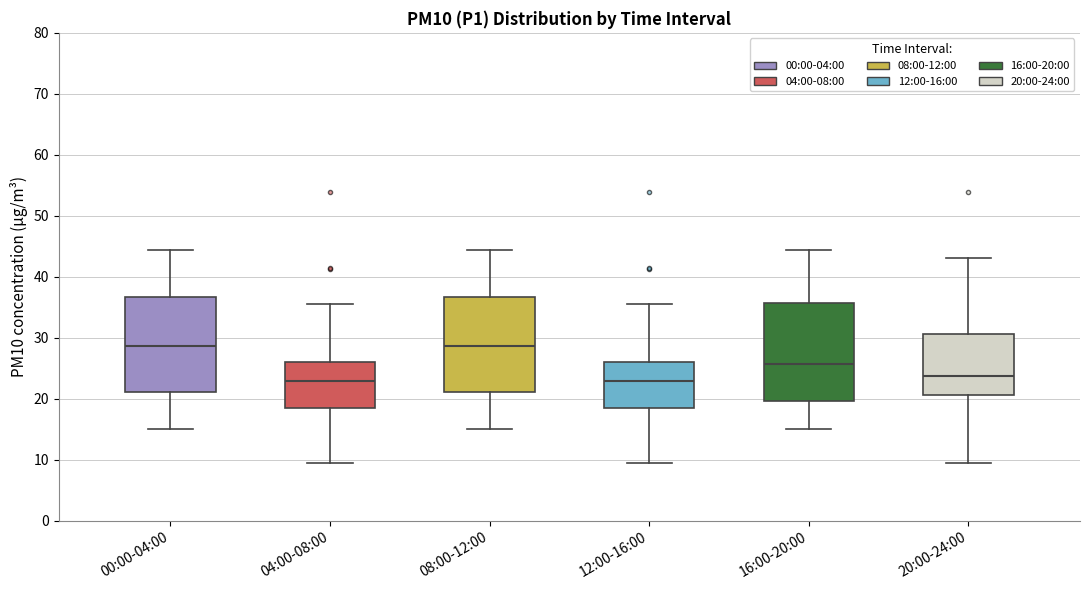

Reading left to right, transcribe this box plot: for each box, give where its median line is, the range the box spans, and where its two whiskers end, as read against the y-axis. The values are not printed on the chart, so give them approximately, as read against the axis.

00:00-04:00: median 29, box 21 to 37, whiskers 15 to 44
04:00-08:00: median 23, box 18 to 26, whiskers 10 to 36
08:00-12:00: median 29, box 21 to 37, whiskers 15 to 44
12:00-16:00: median 23, box 18 to 26, whiskers 10 to 36
16:00-20:00: median 26, box 20 to 36, whiskers 15 to 44
20:00-24:00: median 24, box 21 to 31, whiskers 10 to 43